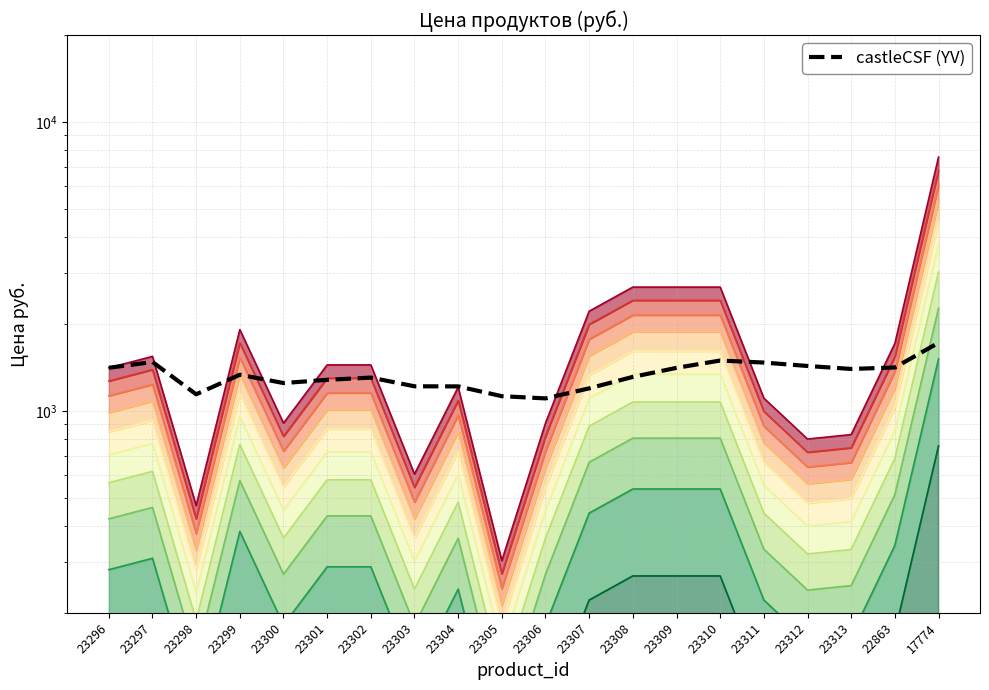

Where is the data nearest to the value 1412?

22863